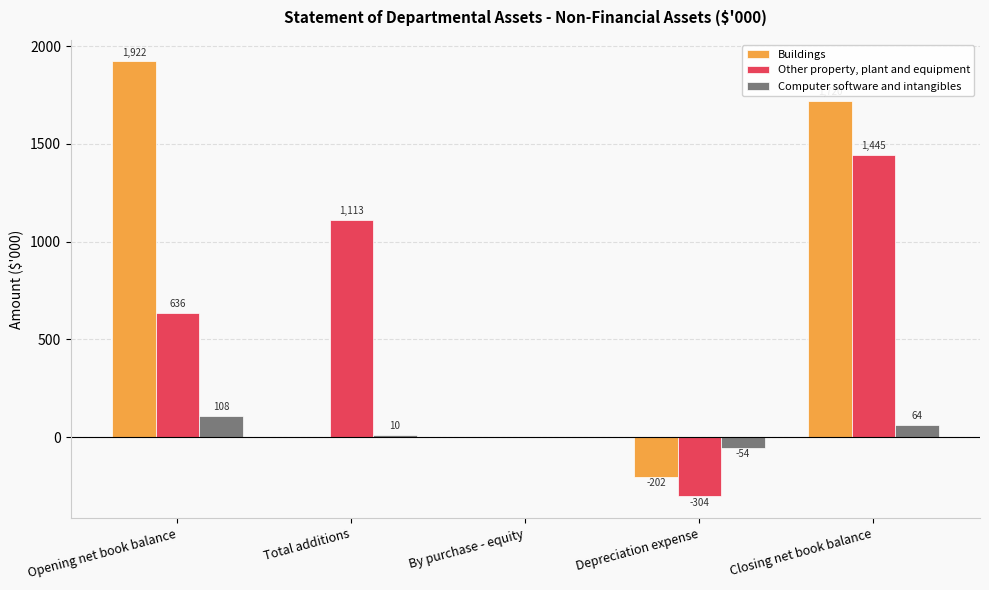

Is the value of Computer software and intangibles at Depreciation expense greater than the value of Other property, plant and equipment at Total additions?

No